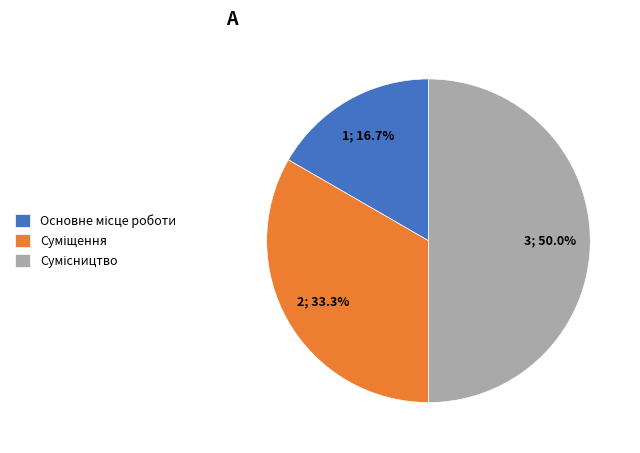

How many slices are in this pie chart?

3